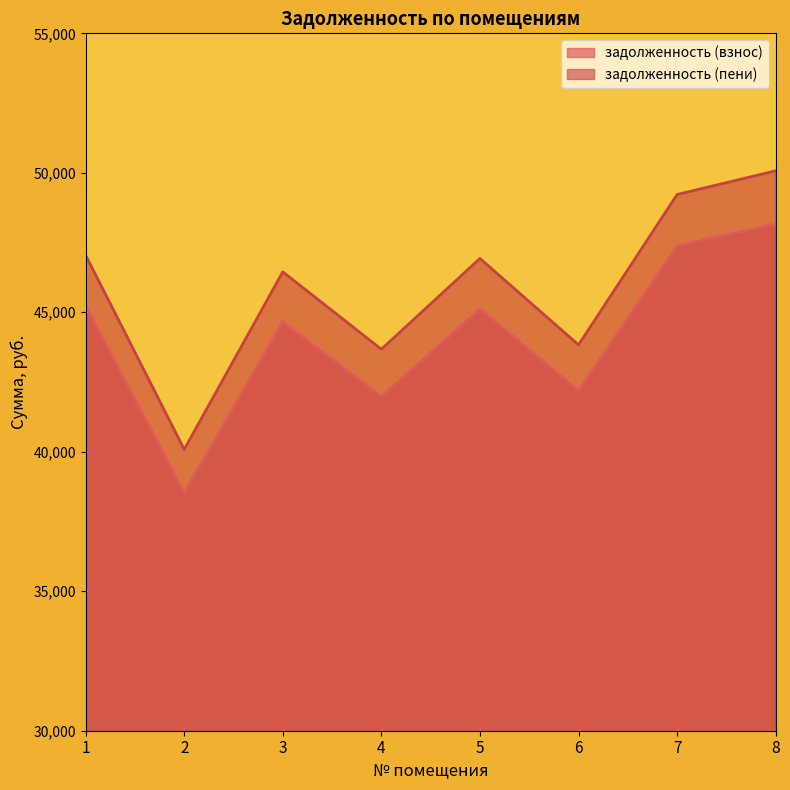

Reading left to right, extract all data points from this chart.

задолженность (взнос): 1=45231.2	2=38534.3	3=44653.1	4=41987.0	5=45121.2	6=42190.8	7=47386.2	8=48166.3
задолженность (пени): 1=47049.9	2=40083.7	3=46448.5	4=43675.2	5=46929.2	6=43832.9	7=49222.8	8=50071.3